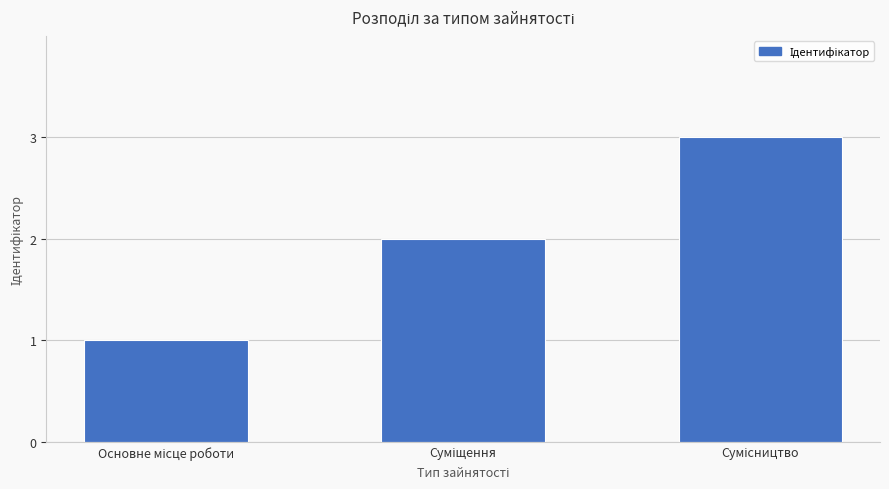

Count the number of categories in the chart.

3